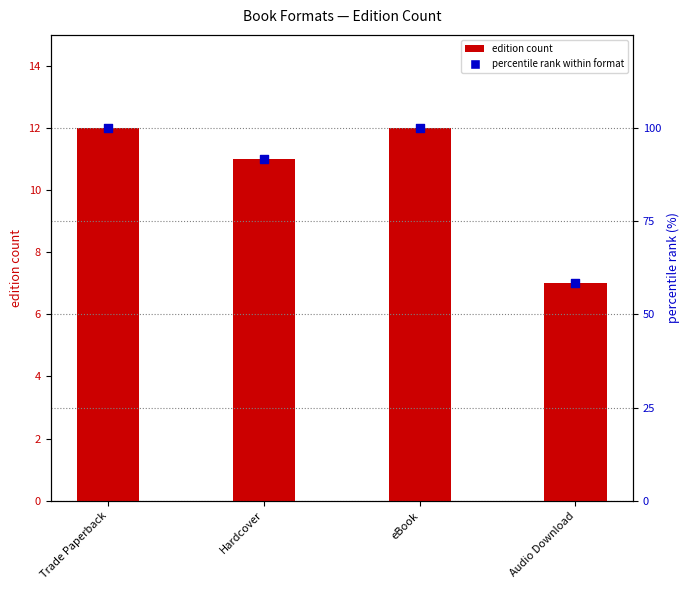

Which series contains the highest Y value?

percentile rank within format